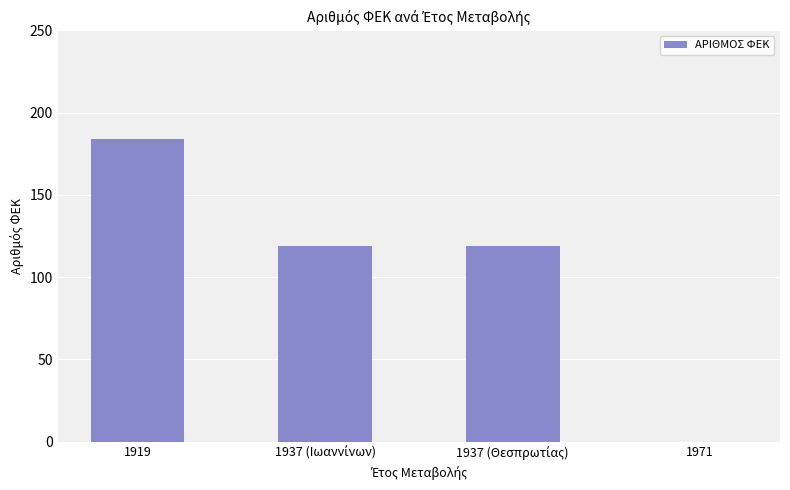

What is the sum of all values?

422